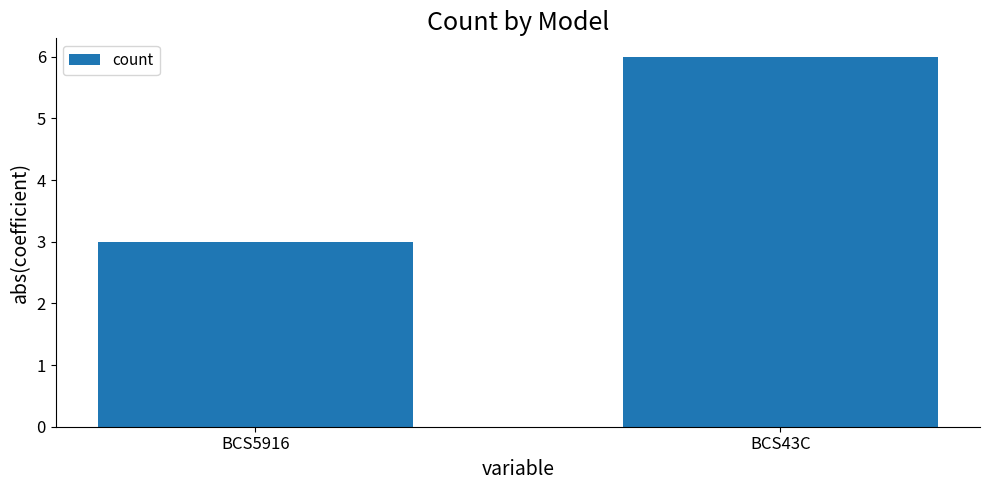

What is the smallest value displayed?

3